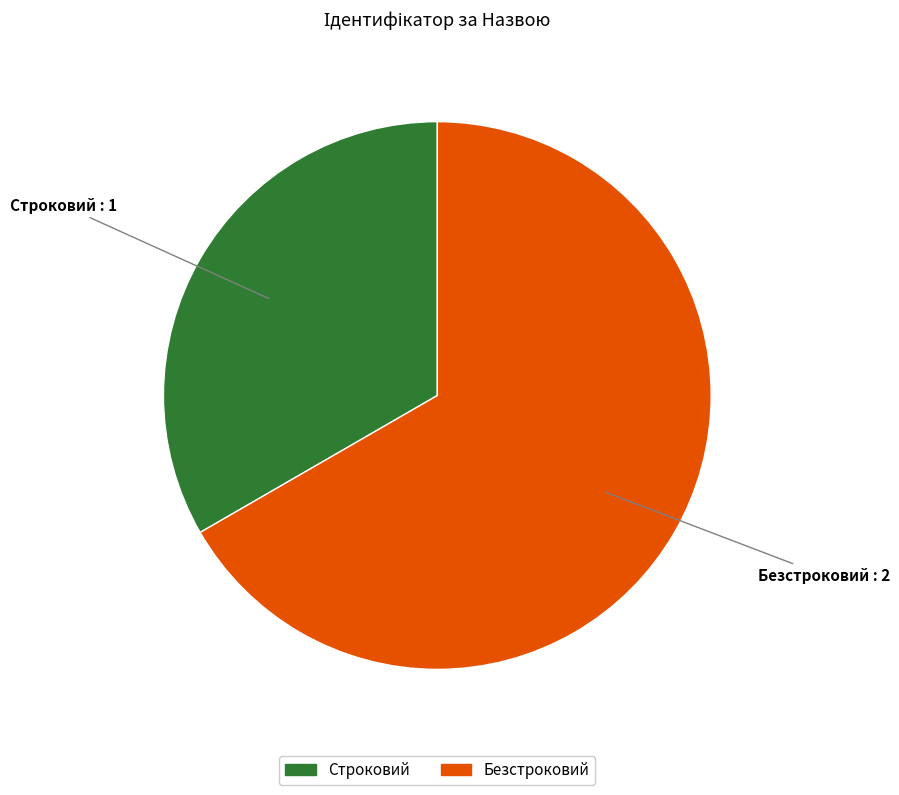

Rank the categories by value from lowest to highest.

Строковий, Безстроковий